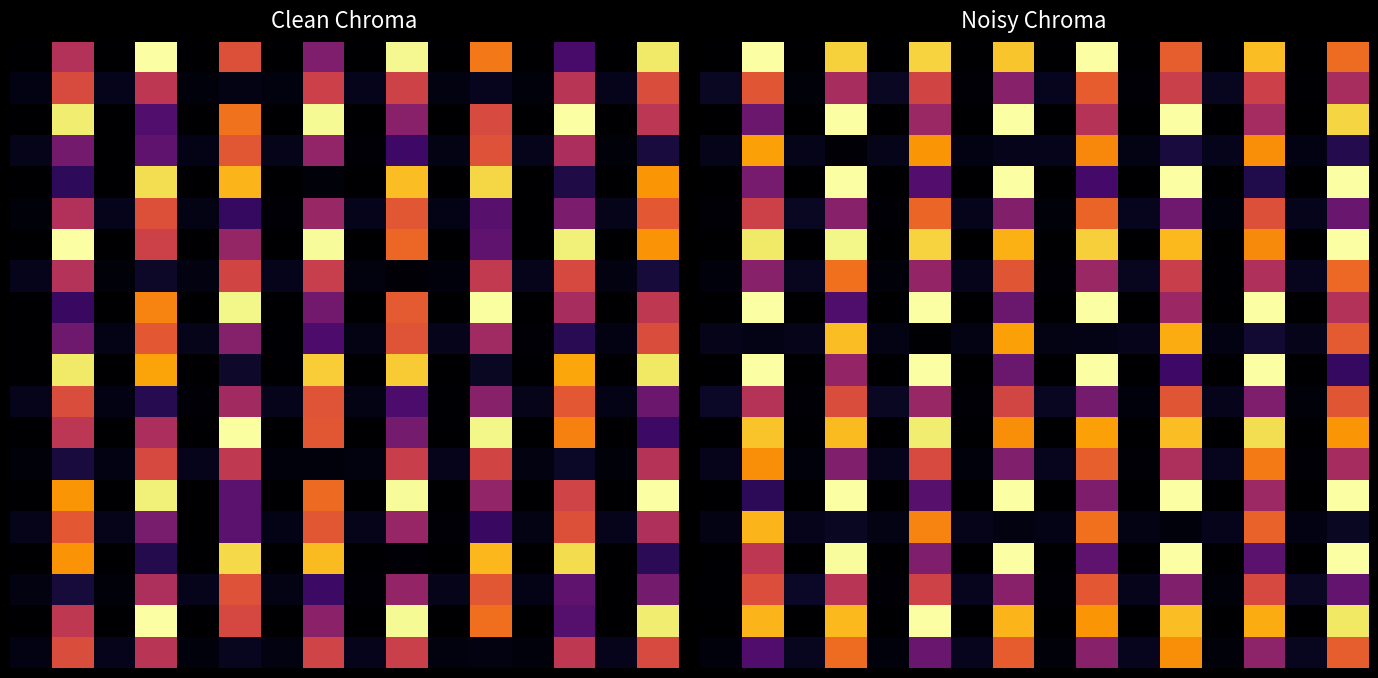

What is the total value across all series at 8?

0.4